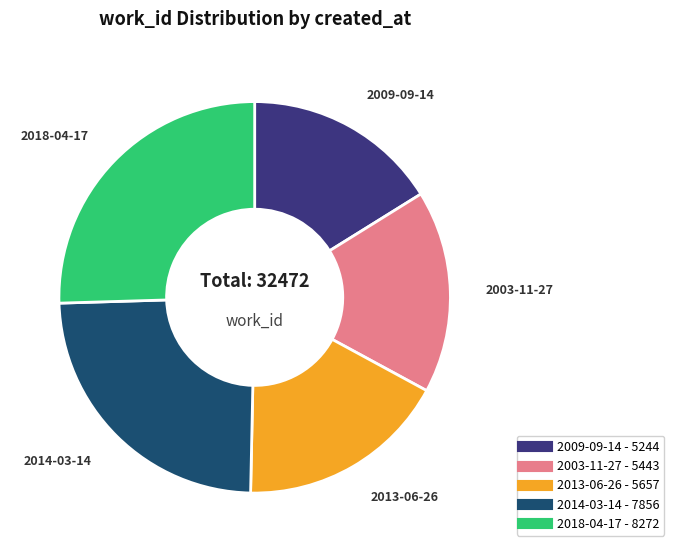

Combined, do 2009-09-14 and 2013-06-26 account for over 50%?

No